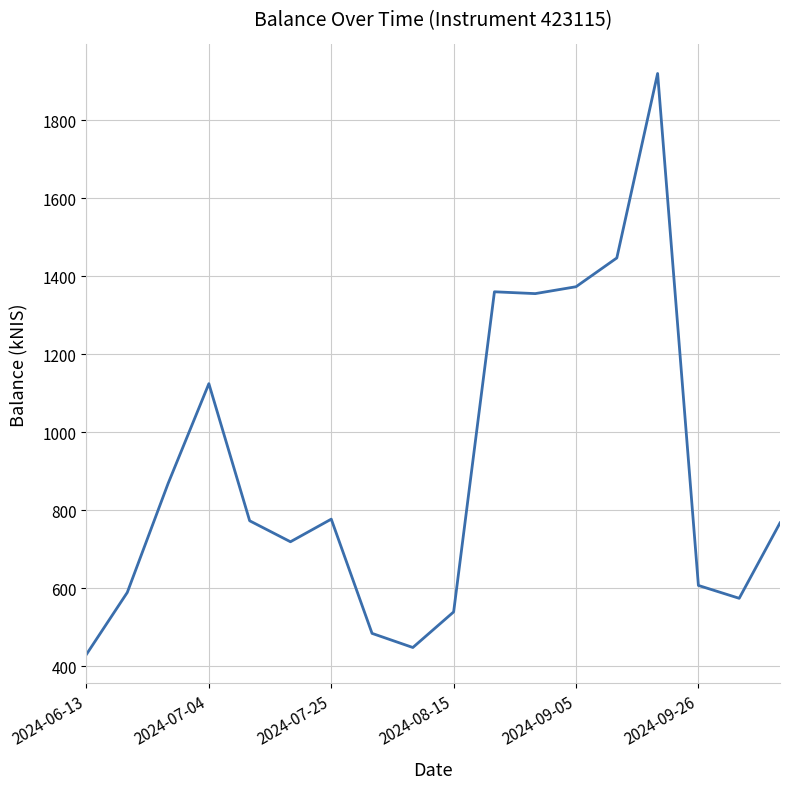

What is the maximum value shown in the chart?

1919.6